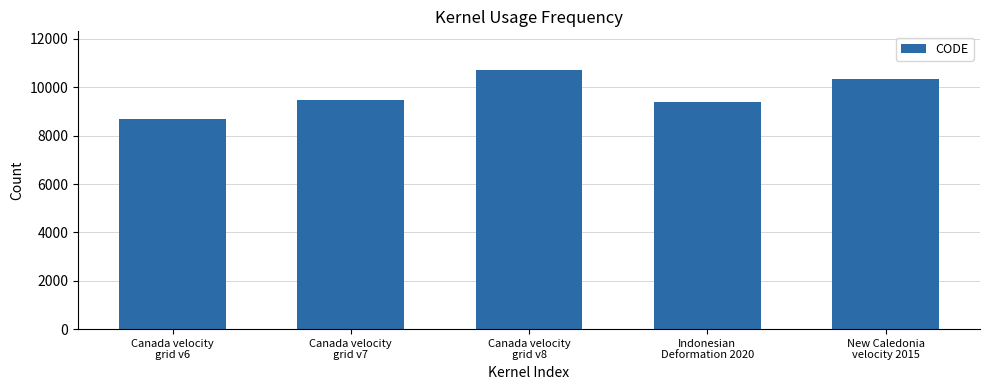

Reading left to right, list all the values displayed in this chart.

8676	9483	10707	9375	10323